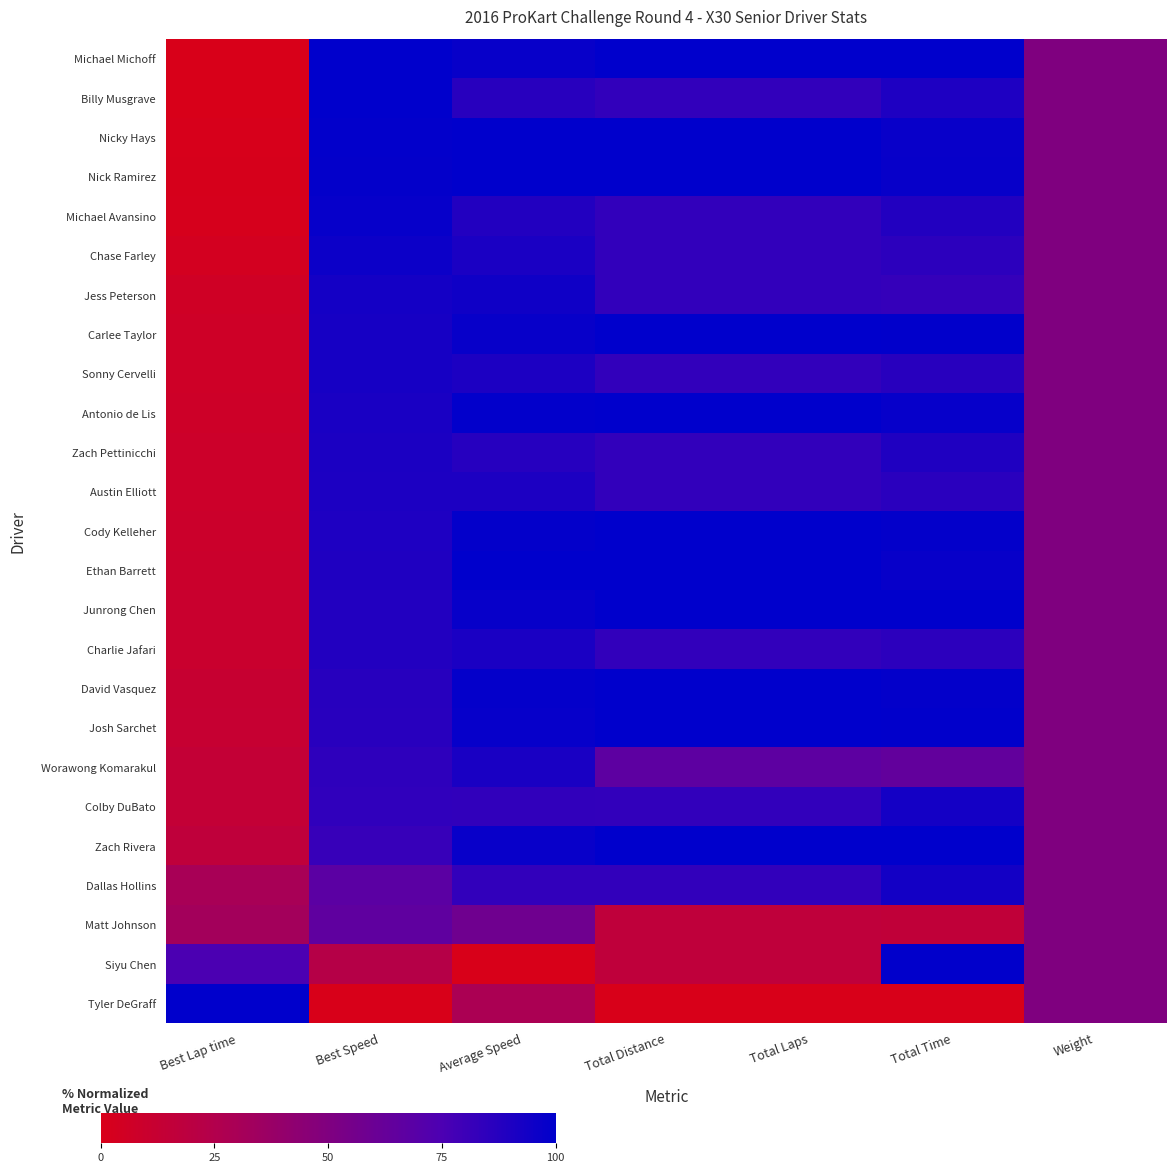

Which label corresponds to the smallest value in the chart?

Best Lap time